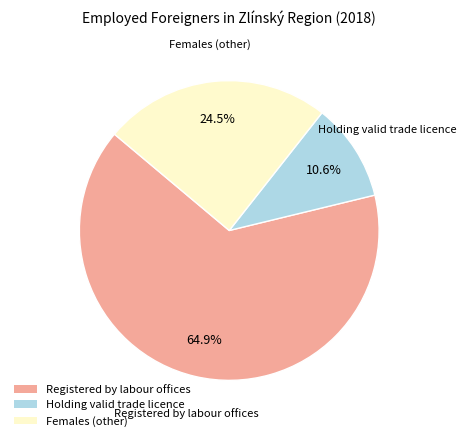

True or false: Holding valid trade licence accounts for 21% of the total.

False